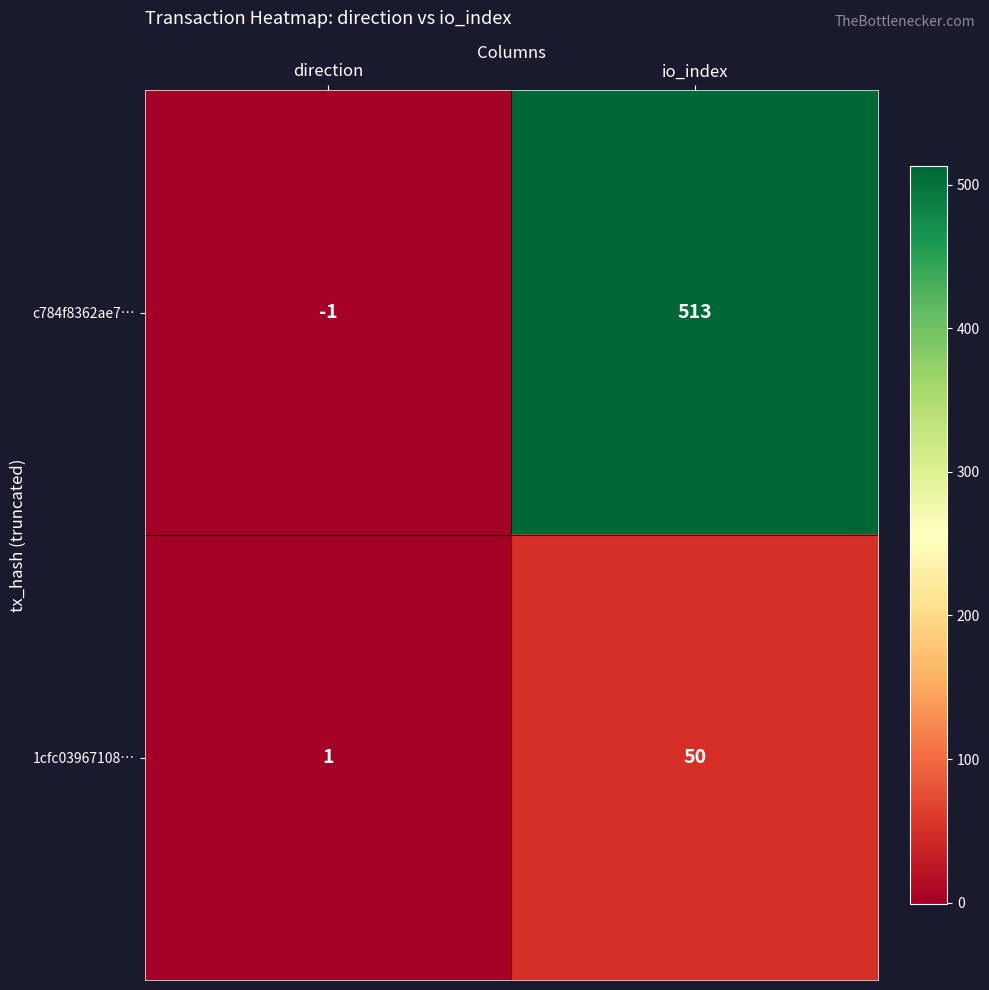

What is the sum of the 1cfc03967108… values at io_index and direction?

51